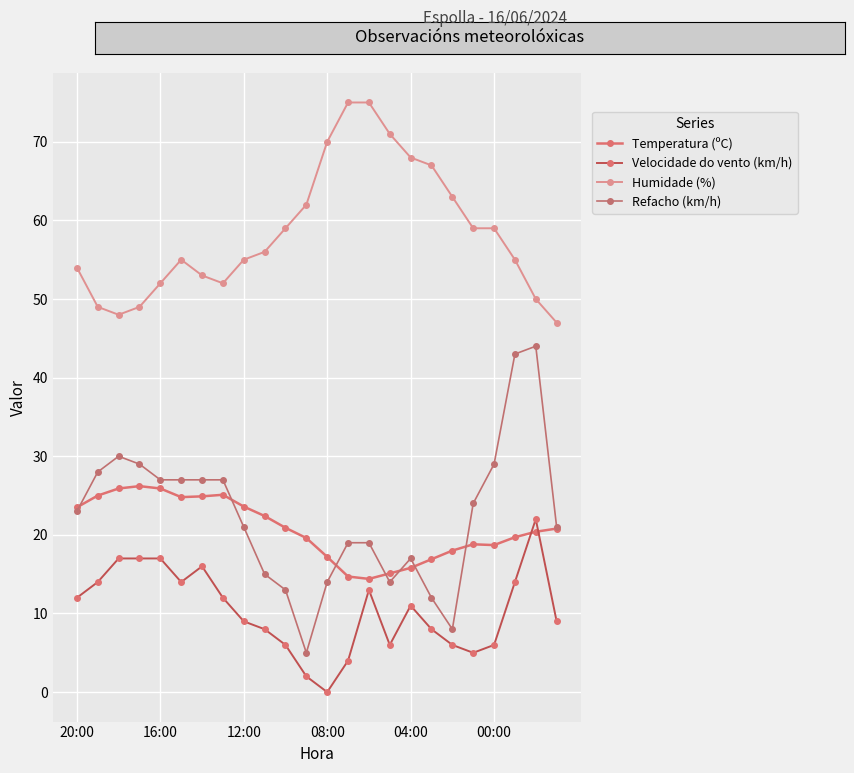

How many lines are shown in the chart?

4